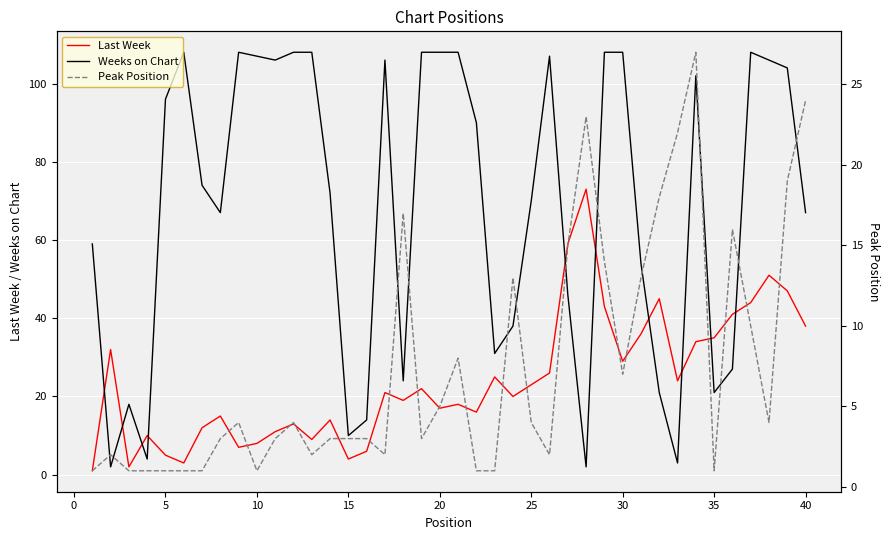

What are all the series names shown in the legend?

Last Week, Weeks on Chart, Peak Position